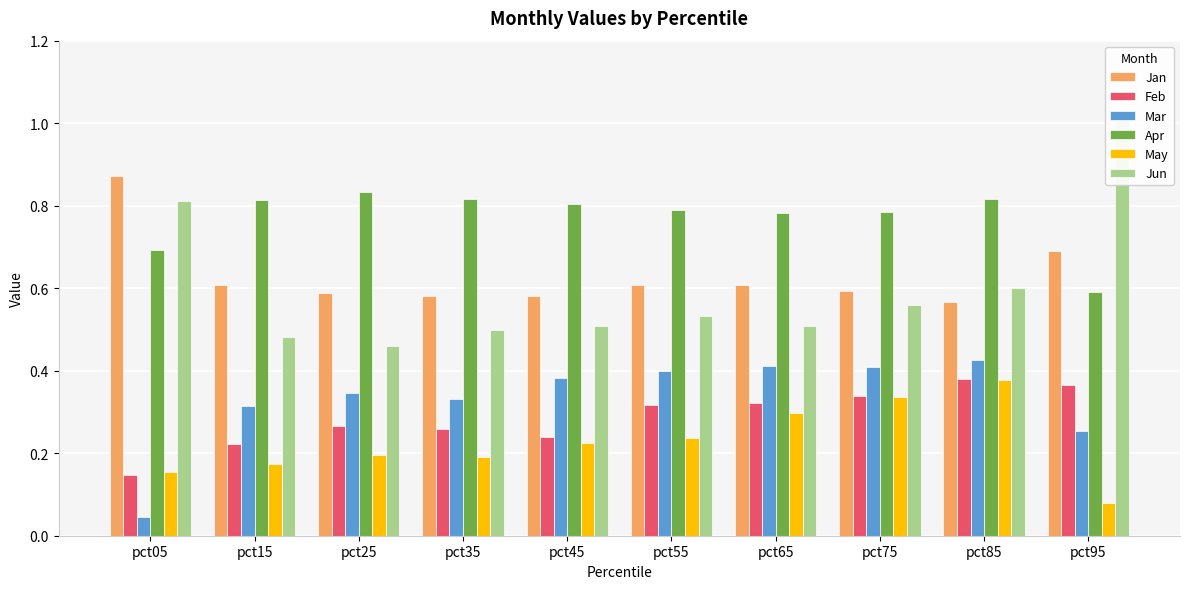

What are all the series names shown in the legend?

Jan, Feb, Mar, Apr, May, Jun